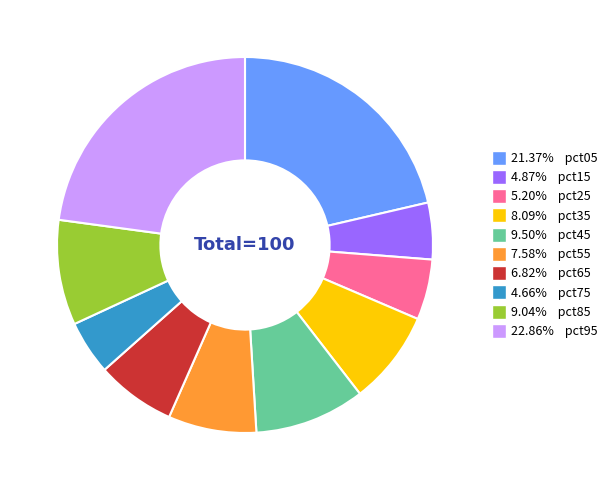

Is there any slice that represents more than half of the pie?

No